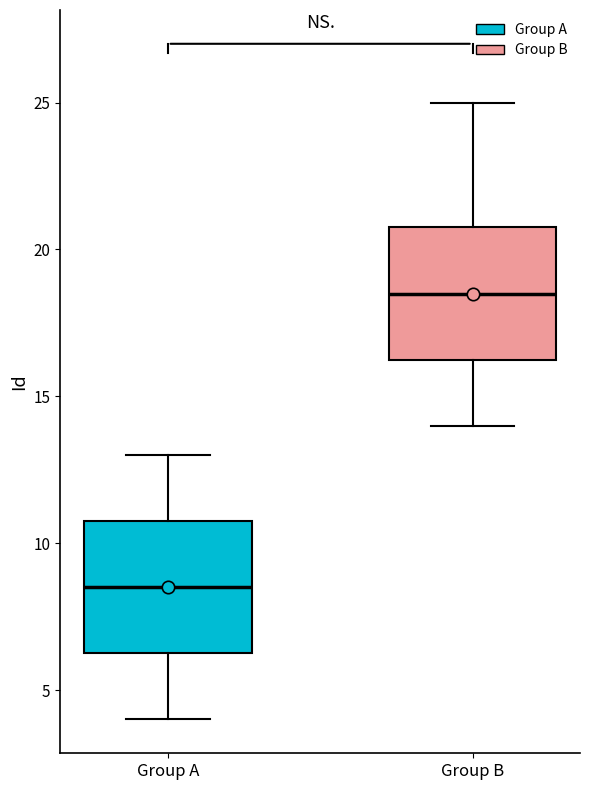

Where does the lower whisker of the box for Group A end on the y-axis? The values are not printed on the chart, so give them approximately, as read against the axis.

4.0